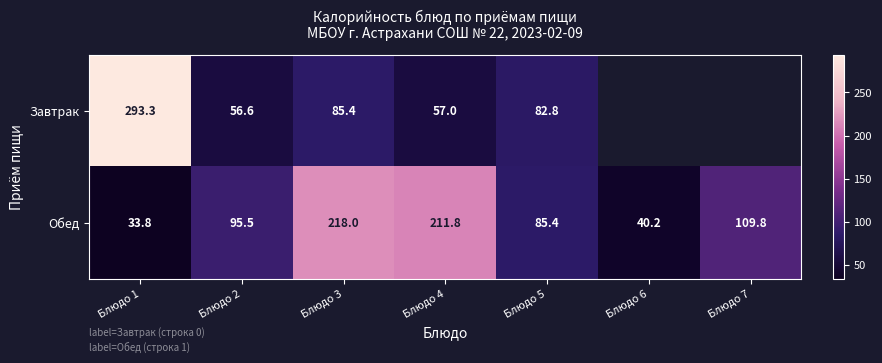

What is the minimum value for Обед?

33.8